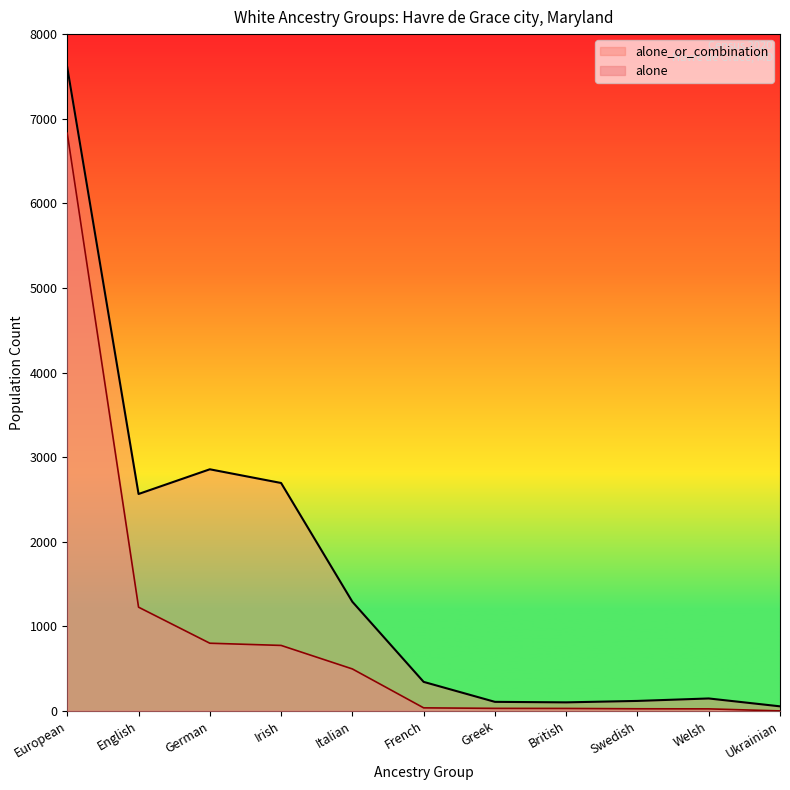

True or false: alone_or_combination and alone intersect in this chart.

False